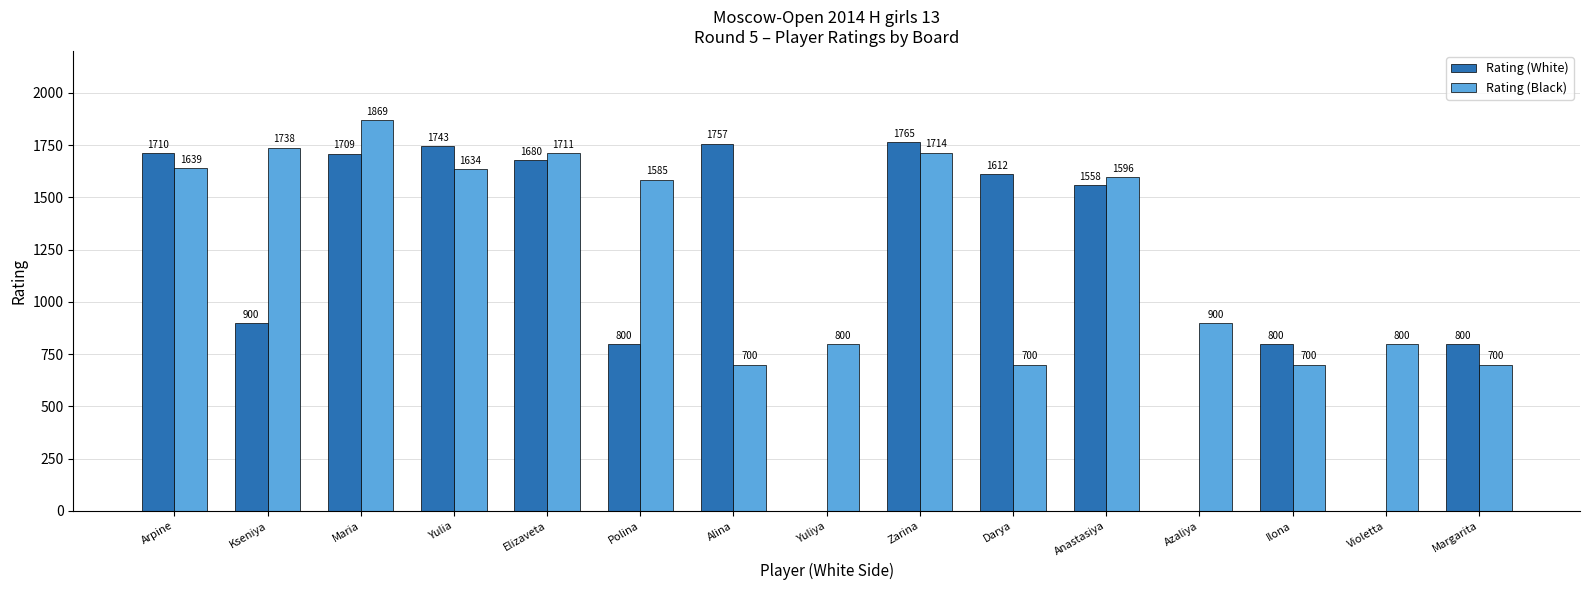

Reading right to left, transcribe all the data shown in this chart.

Rating (White): Margarita=800	Violetta=0	Ilona=800	Azaliya=0	Anastasiya=1558	Darya=1612	Zarina=1765	Yuliya=0	Alina=1757	Polina=800	Elizaveta=1680	Yulia=1743	Maria=1709	Kseniya=900	Arpine=1710
Rating (Black): Margarita=700	Violetta=800	Ilona=700	Azaliya=900	Anastasiya=1596	Darya=700	Zarina=1714	Yuliya=800	Alina=700	Polina=1585	Elizaveta=1711	Yulia=1634	Maria=1869	Kseniya=1738	Arpine=1639